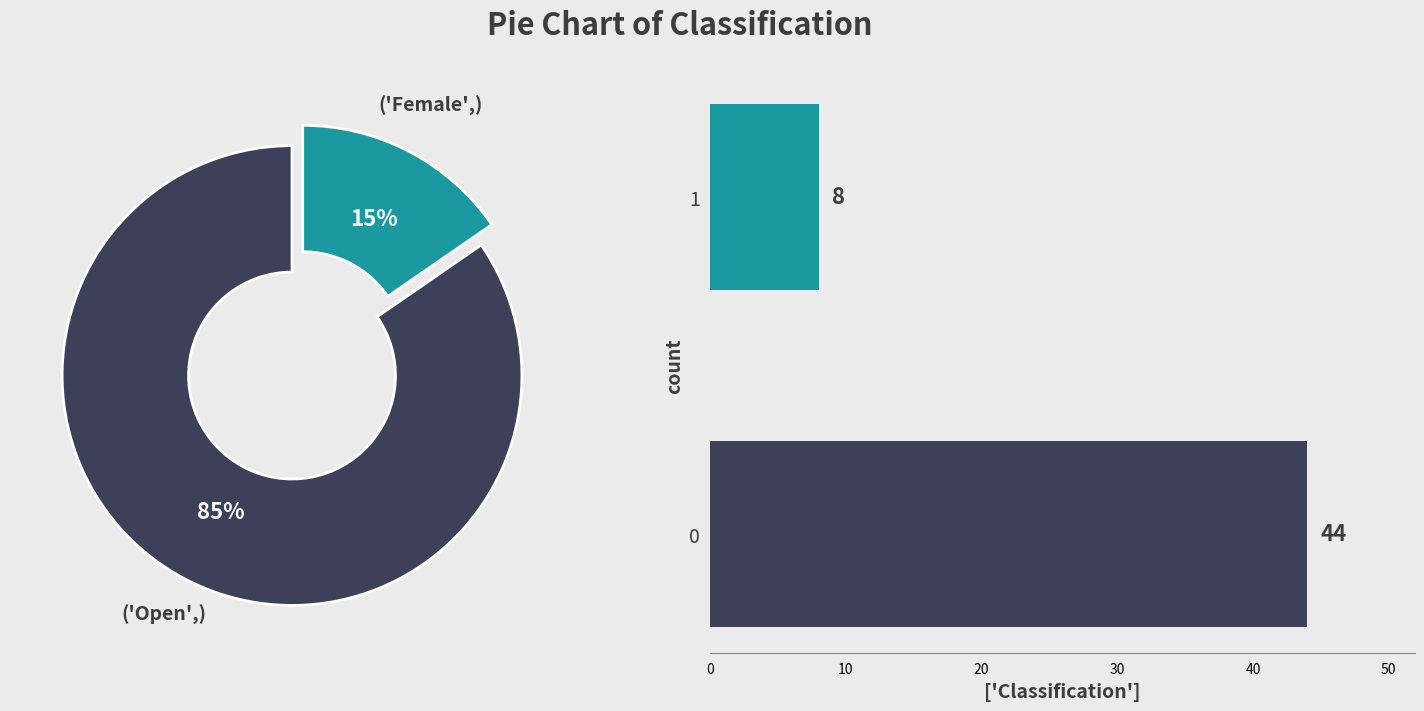

Which has a higher value, Female or Open?

Open